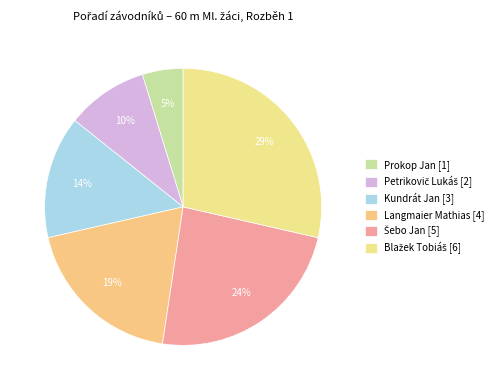

Combined, do Petrikovič Lukáš and Šebo Jan account for over 50%?

No